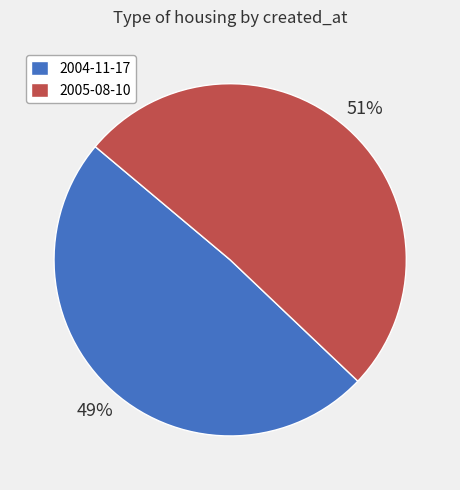

Is it true that 2005-08-10 is 44% of the pie?

False